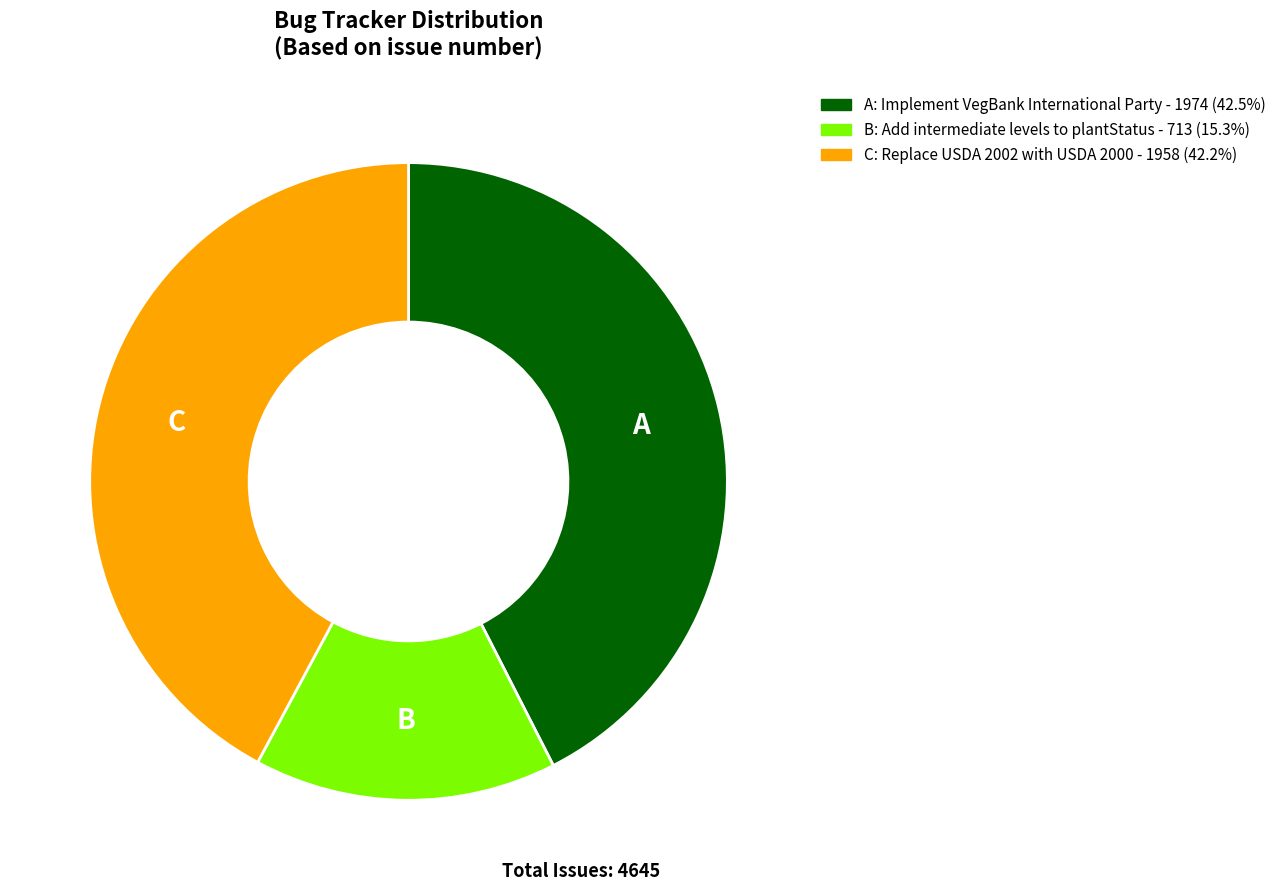

Is there a majority slice in this chart?

No